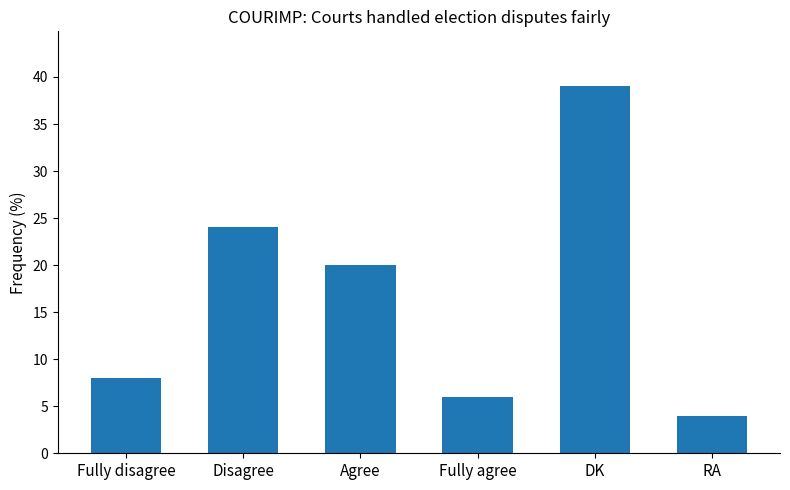

Reading left to right, extract all data points from this chart.

8	24	20	6	39	4